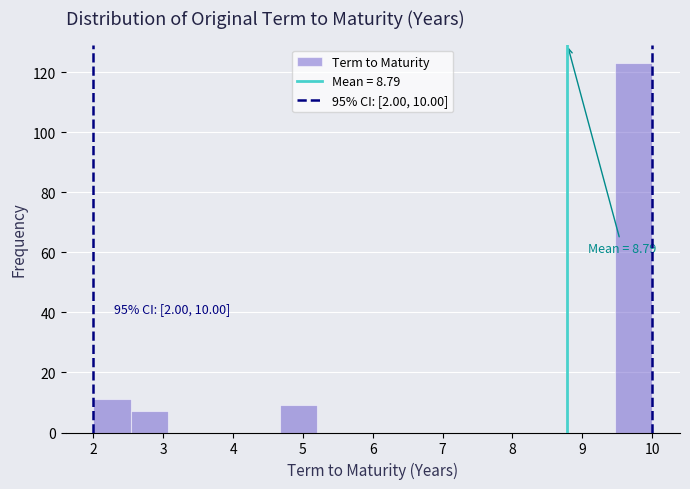

Which range on the x-axis has the tallest bar?

9.5 to 10.0